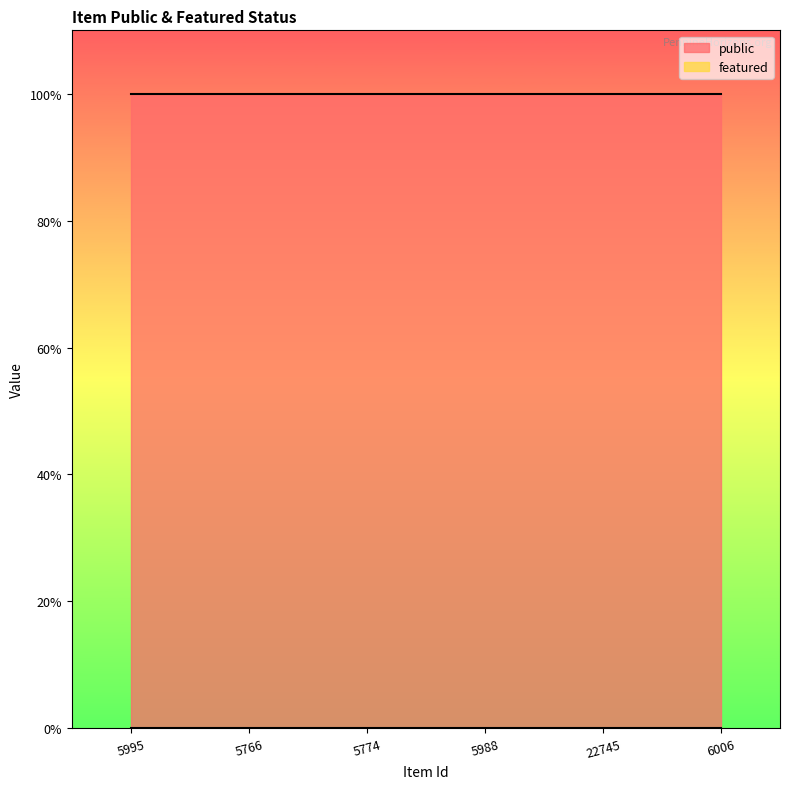

What is the sum of the public values at 6006 and 22745?

2